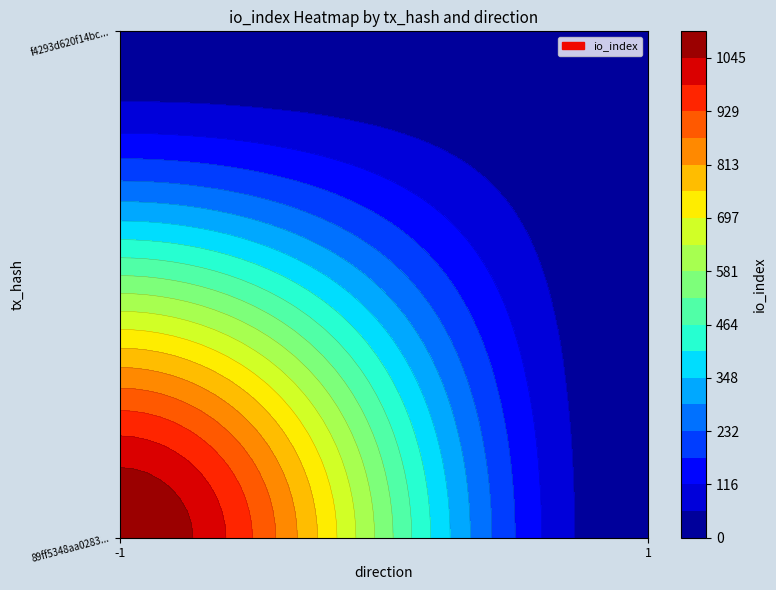

Which series has the largest total across all categories?

89ff5348aa028322cfc5fa69f881d28f5cc4d78